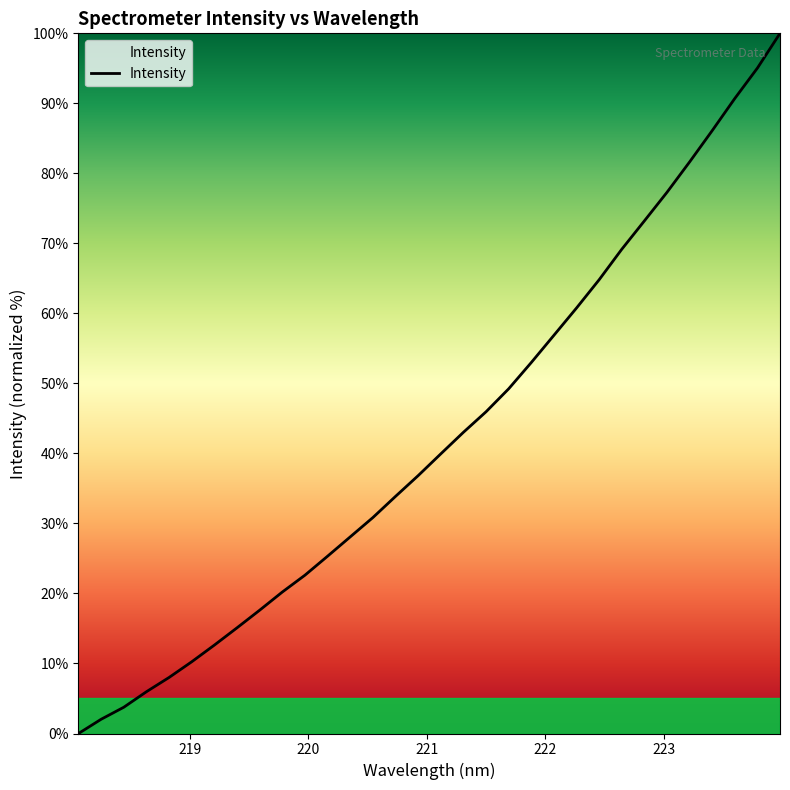

What is the greatest value displayed?

100.0